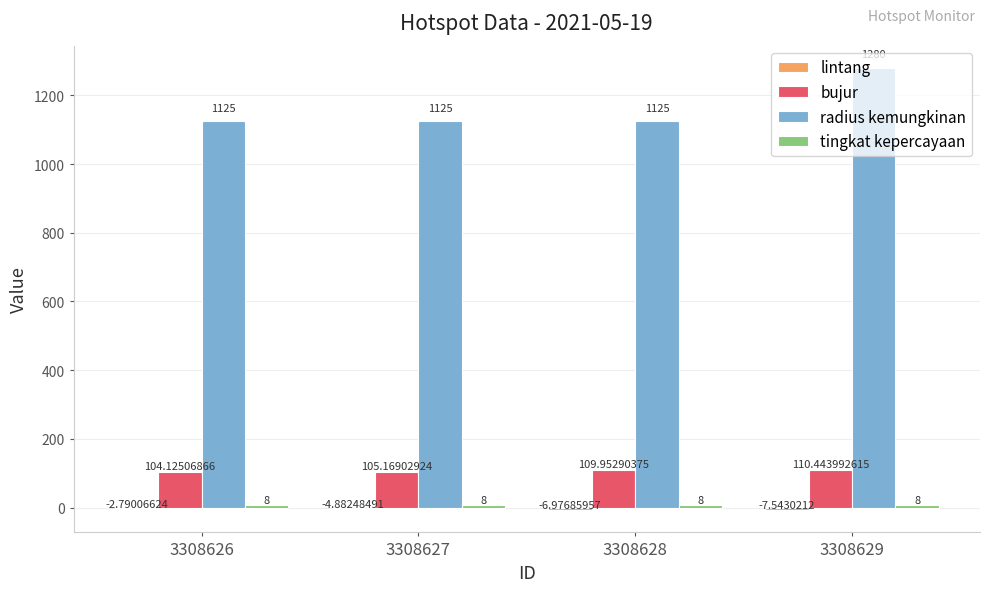

Which series changed the most between 3308627 and 3308629?

radius kemungkinan